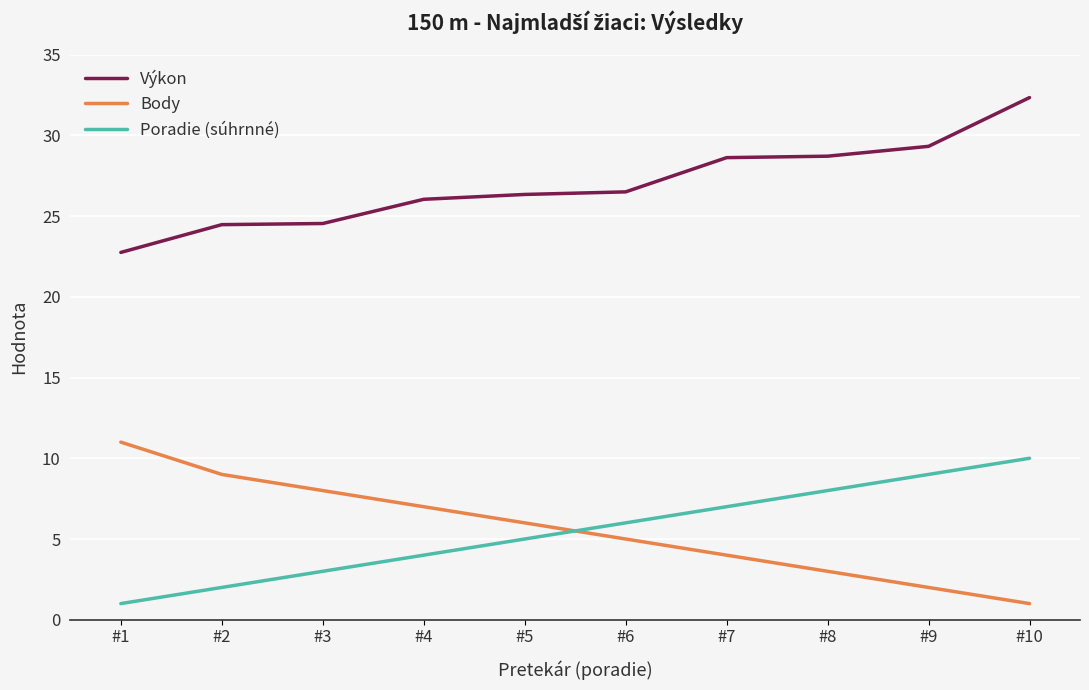

True or false: Poradie (súhrnné) and Výkon cross at least once.

False